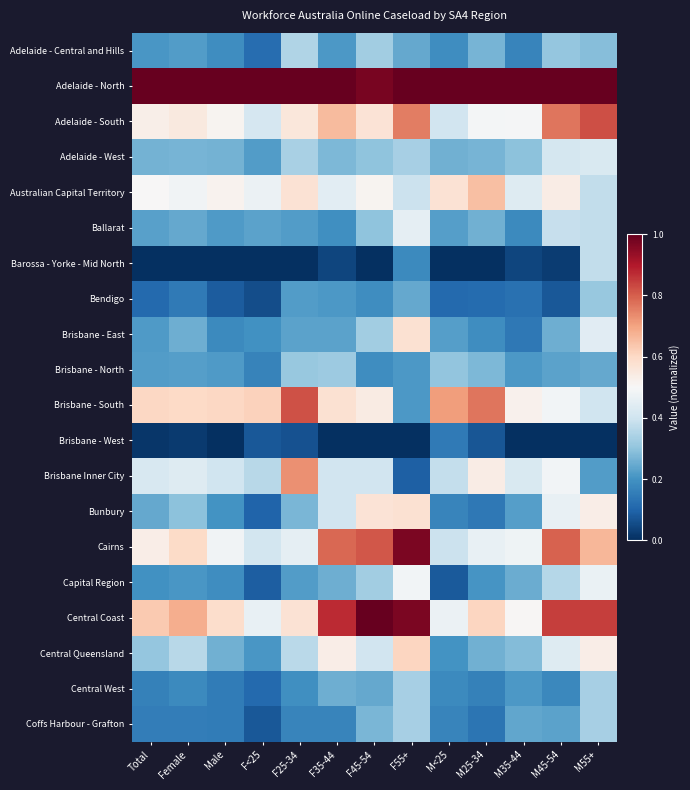

At Male, list the series in order from smallest to largest.

Barossa - Yorke - Mid North, Brisbane - West, Bendigo, Central West, Coffs Harbour - Grafton, Brisbane - East, Capital Region, Adelaide - Central and Hills, Bunbury, Ballarat, Brisbane - North, Central Queensland, Adelaide - West, Brisbane Inner City, Cairns, Adelaide - South, Australian Capital Territory, Central Coast, Brisbane - South, Adelaide - North